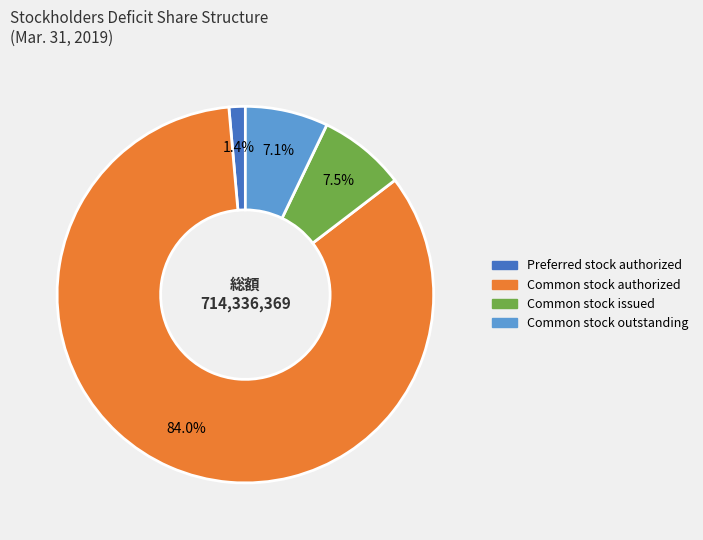

Is it true that Preferred stock authorized is 11% of the pie?

False